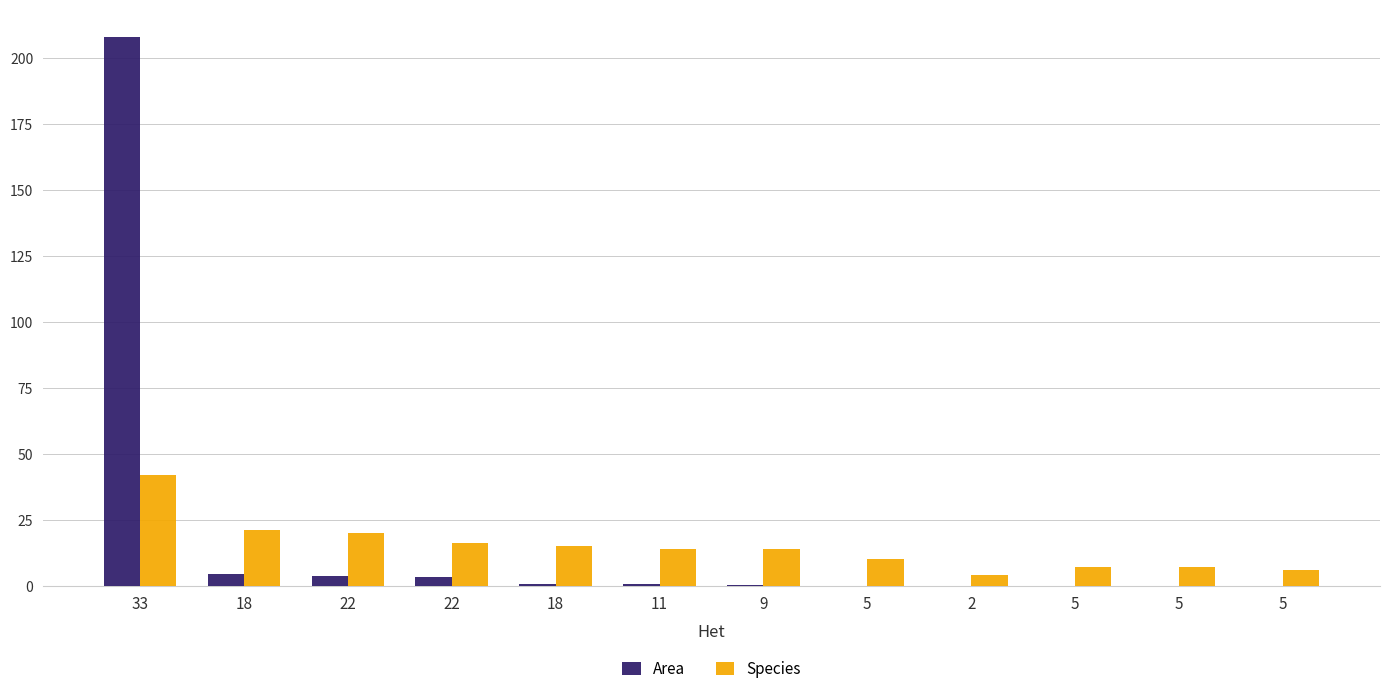

Reading left to right, what are all the values shown in this chart?

Area: 208.0	4.3	3.8	3.3	0.6	0.5	0.3	0.0	0.0	0.0	0.0	0.0
Species: 42.0	21.0	20.0	16.0	15.0	14.0	14.0	10.0	4.0	7.0	7.0	6.0